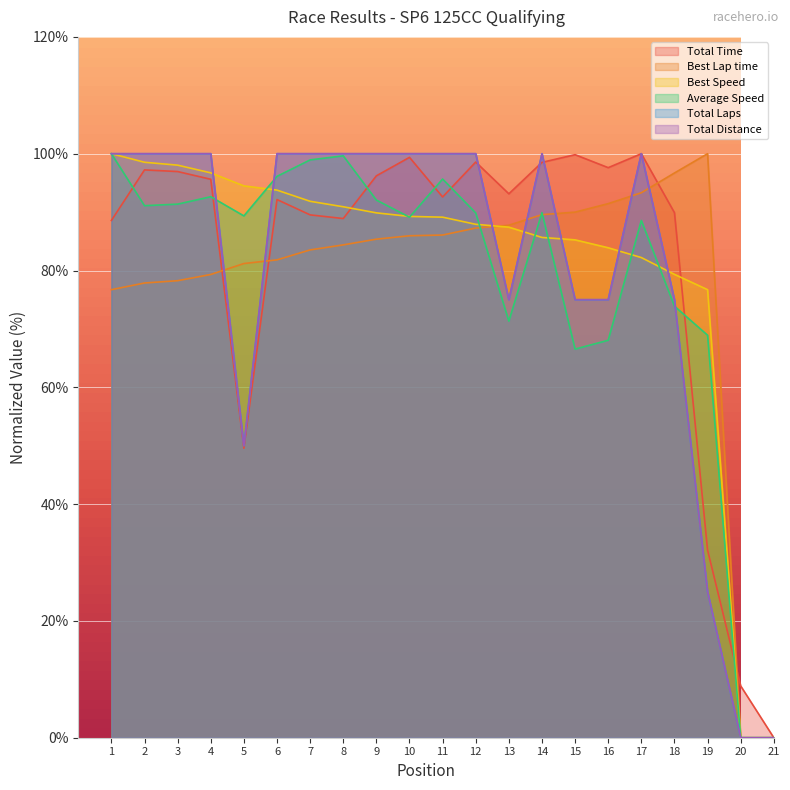

What are all the series names shown in the legend?

Total Time, Best Lap time, Best Speed, Average Speed, Total Laps, Total Distance